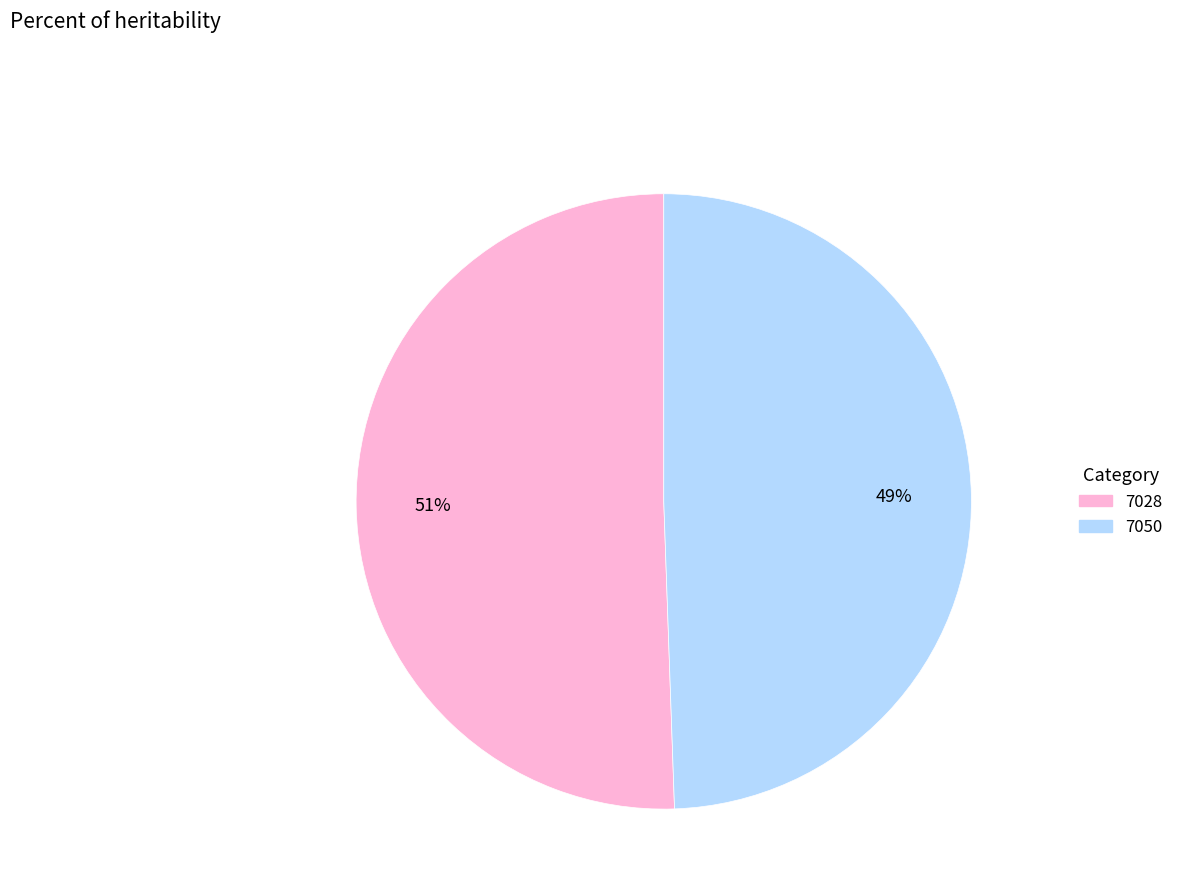

To the nearest percent, what is the average slice percentage?

50%